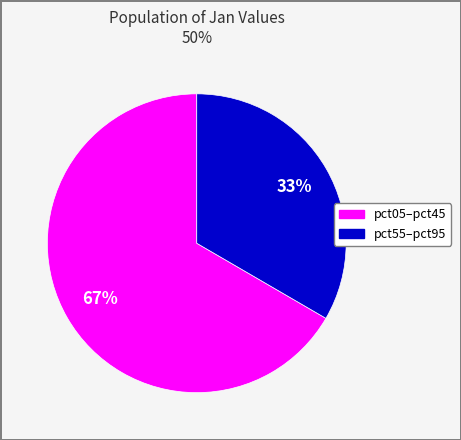

How many slices are in this pie chart?

2